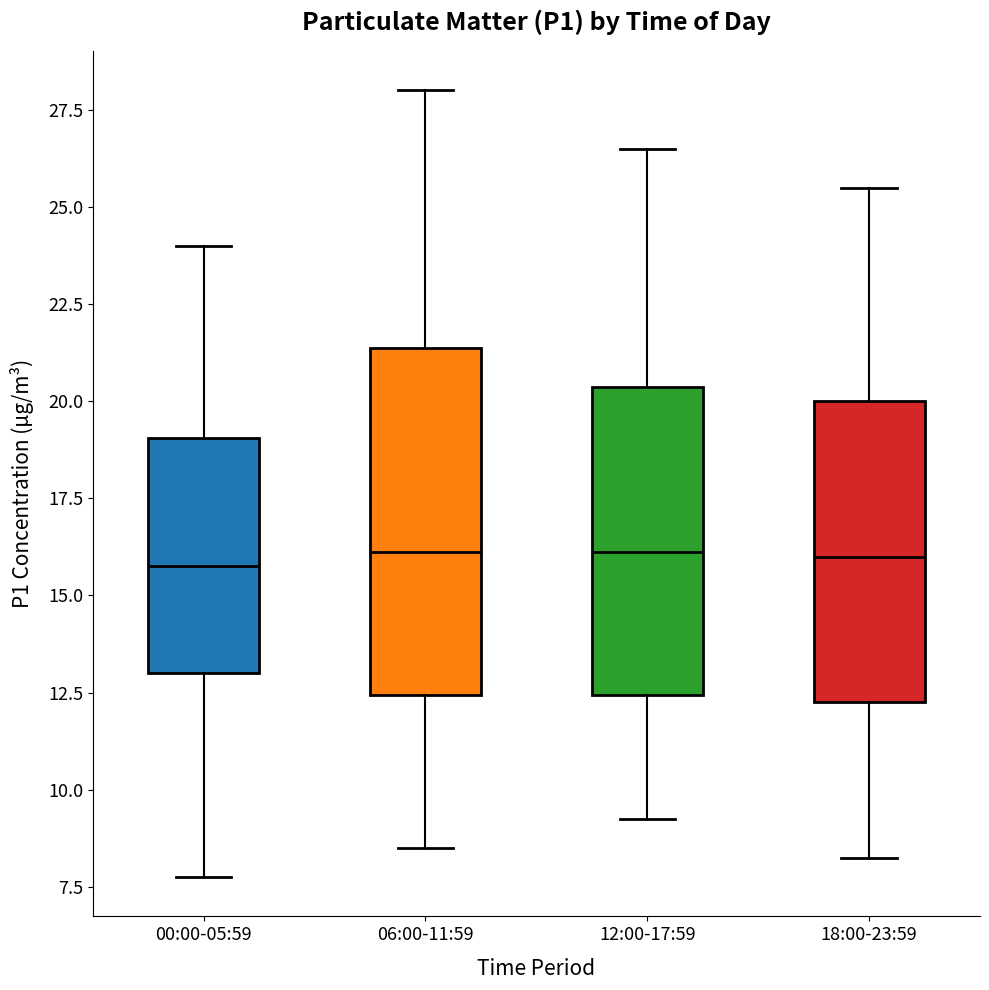

Reading left to right, read every box against the y-axis: the position of its median line, the range the box covers, and the ends of its whiskers. The values are not printed on the chart, so give them approximately, as read against the axis.

00:00-05:59: median 16.0, box 13.0 to 19.0, whiskers 8.0 to 24.0
06:00-11:59: median 16.0, box 12.5 to 21.5, whiskers 8.5 to 28.0
12:00-17:59: median 16.0, box 12.5 to 20.5, whiskers 9.5 to 26.5
18:00-23:59: median 16.0, box 12.5 to 20.0, whiskers 8.5 to 25.5